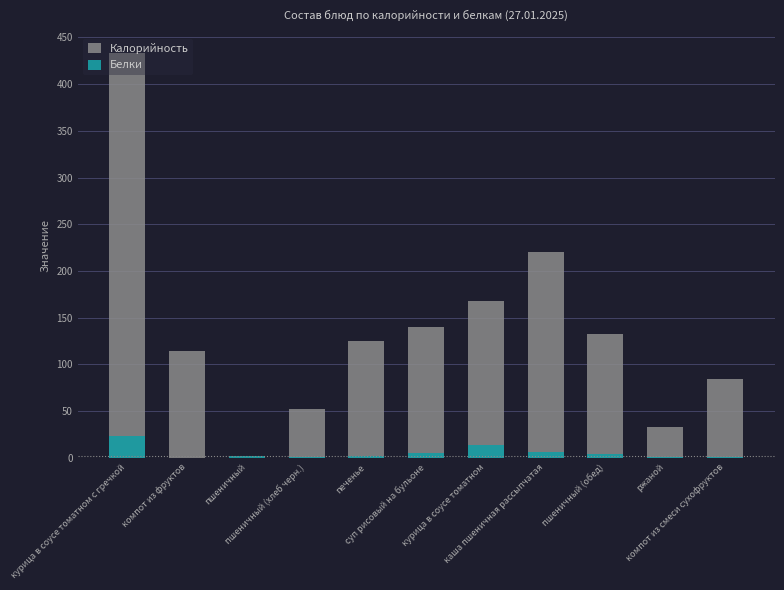

What is the sum of the Калорийность values at пшеничный (хлеб черн.) and курица в соусе томатном с гречкой?

485.0